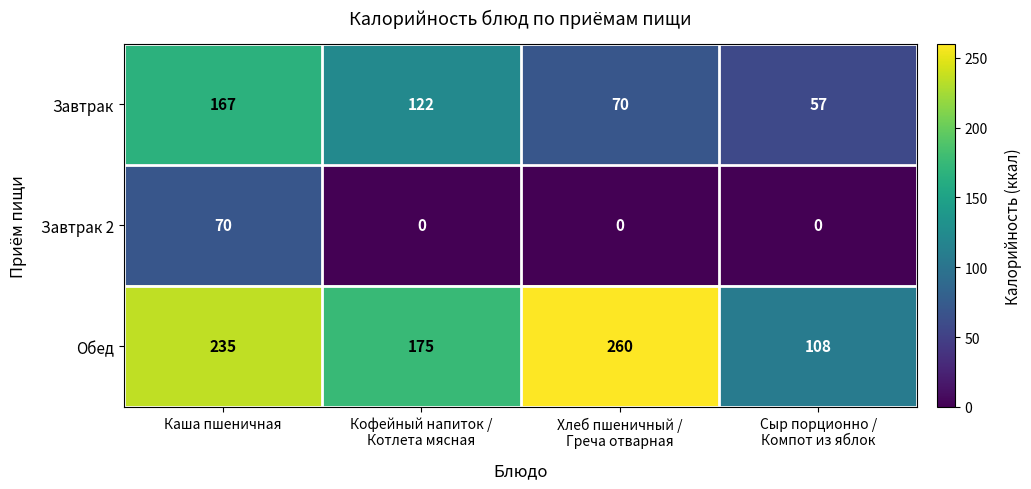

At how many categories does at least one series exceed 210?

2